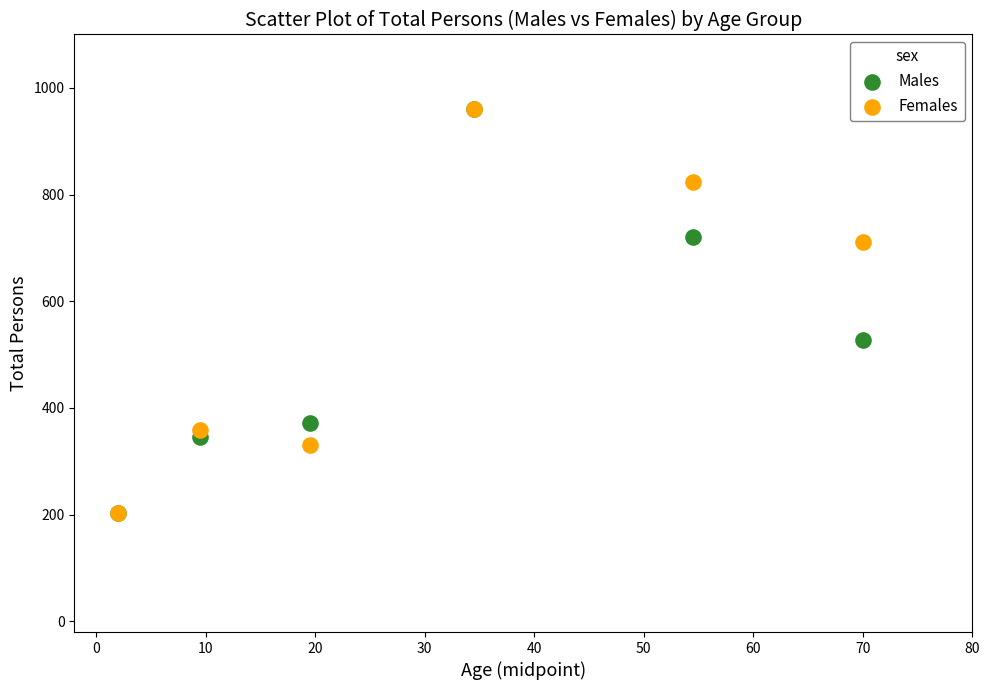

In the Females series, what Y value is closest to 581?

711